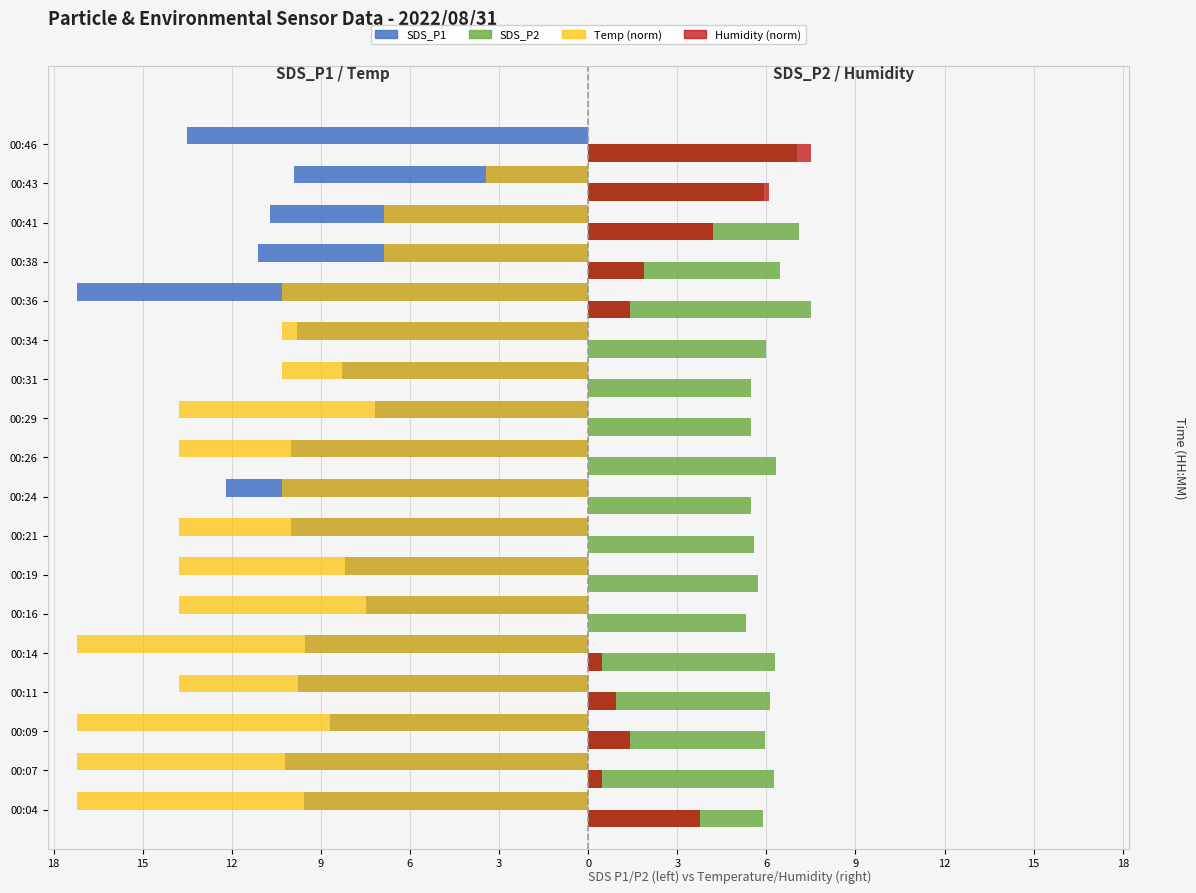

Which series has the widest spread of values?

Temp (norm)